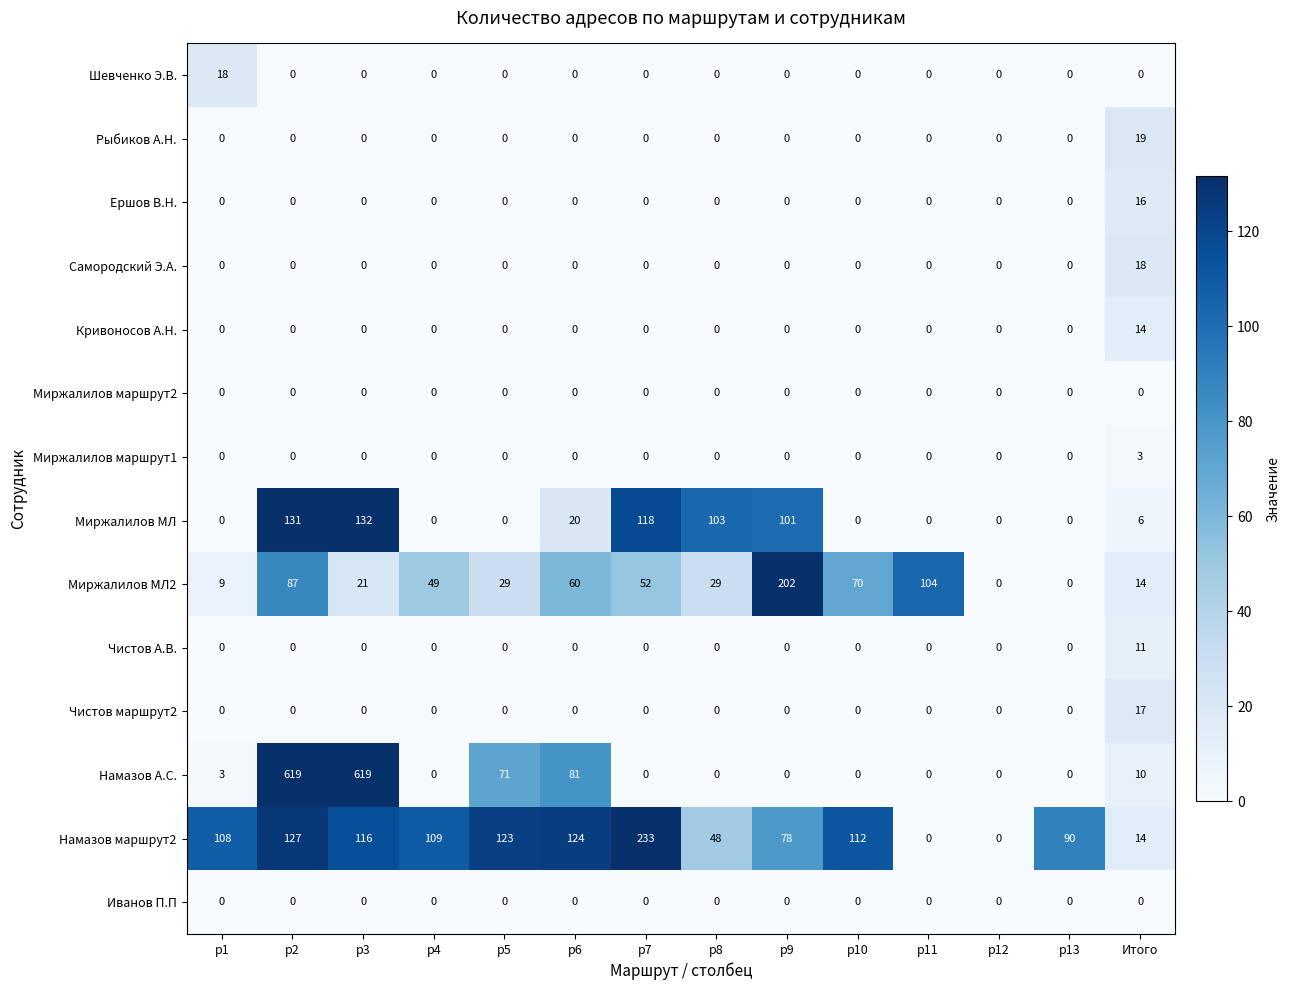

Which series has the widest spread of values?

Намазов А.С.